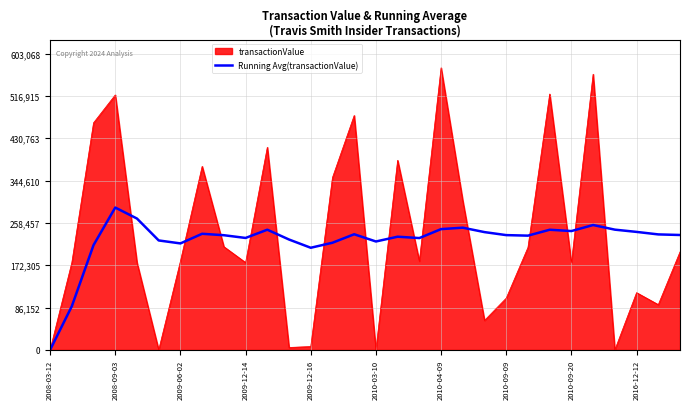

Which series has the widest spread of values?

transactionValue